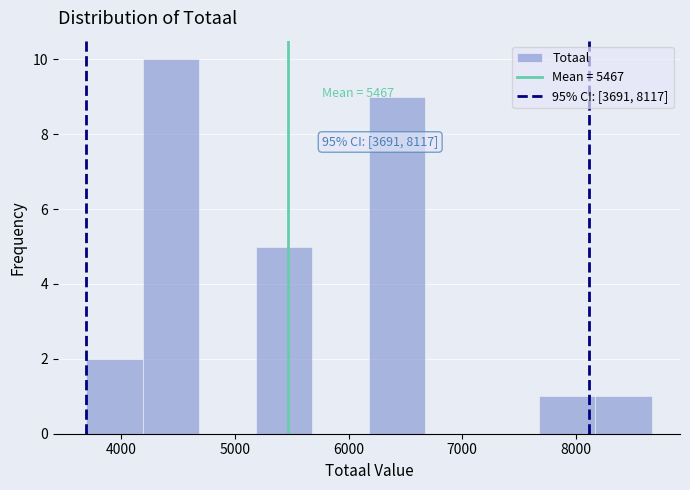

Which range on the x-axis has the tallest bar?

4200 to 4700